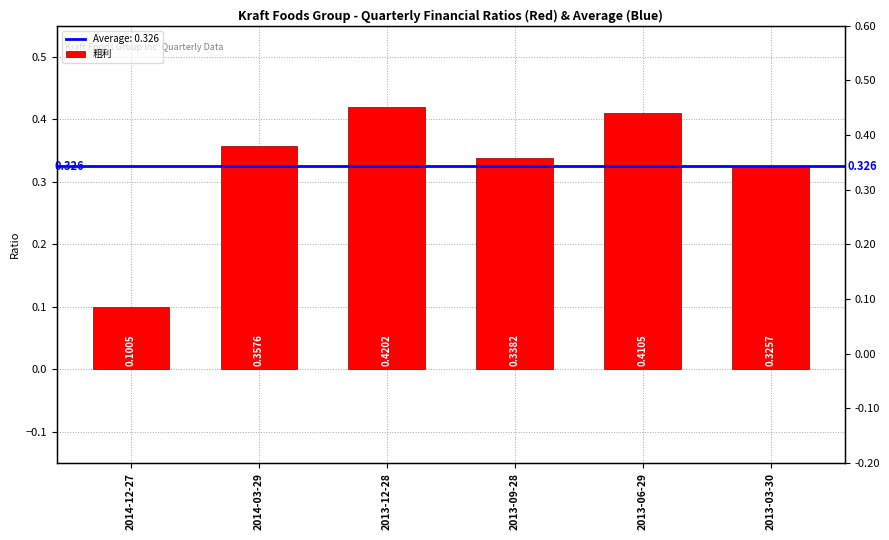

What is the maximum value shown in the chart?

0.4